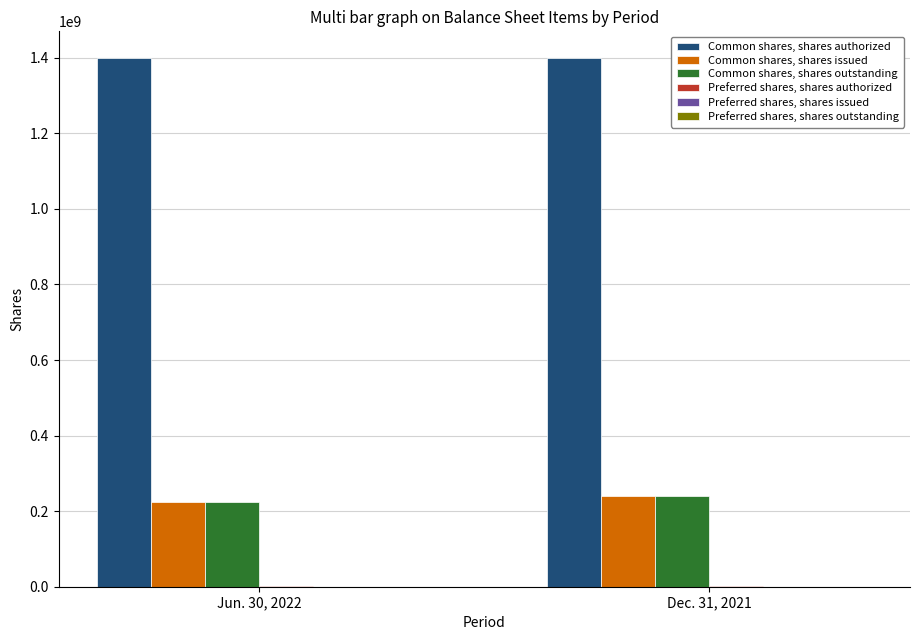

The value of Common shares, shares authorized at Dec. 31, 2021 is 1400000000. True or false?

True